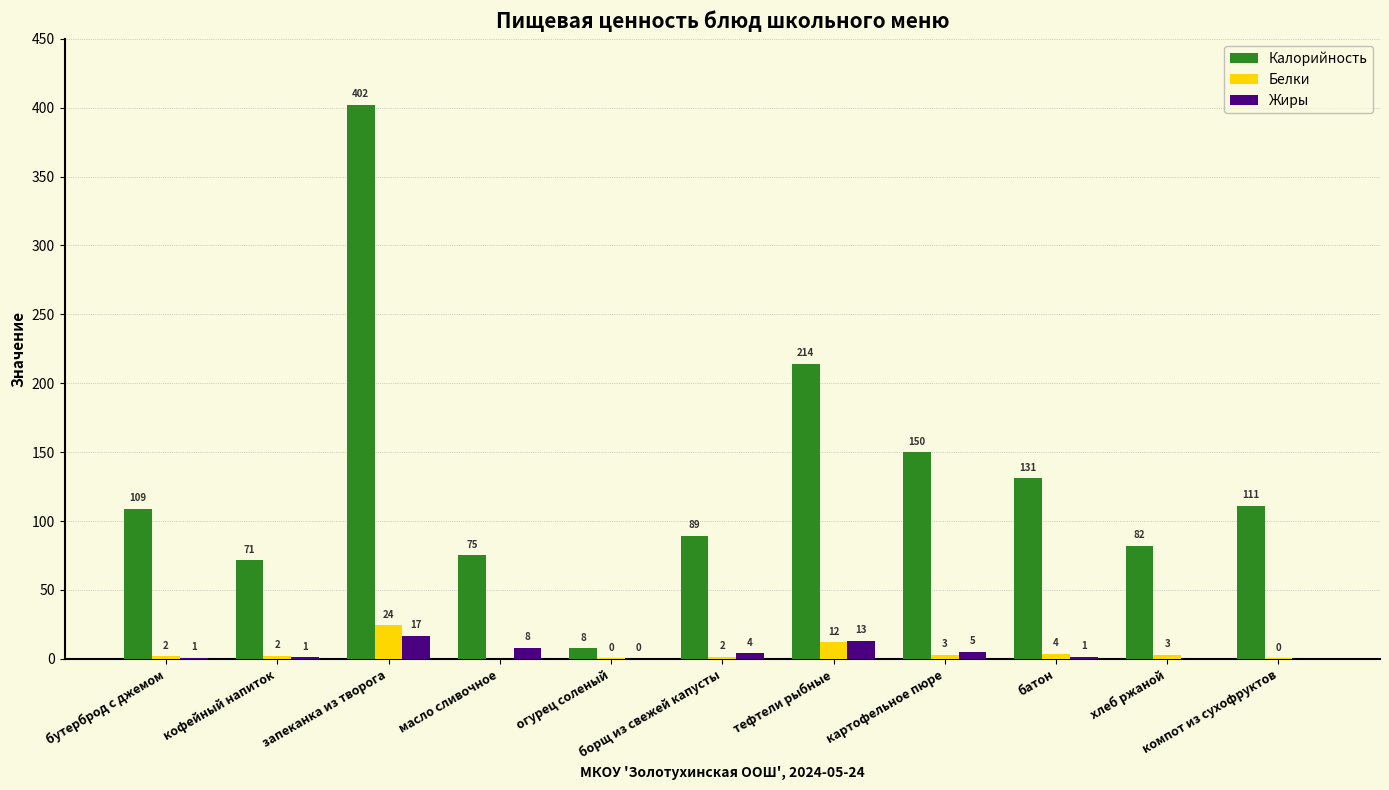

How many categories are shown in the chart?

11